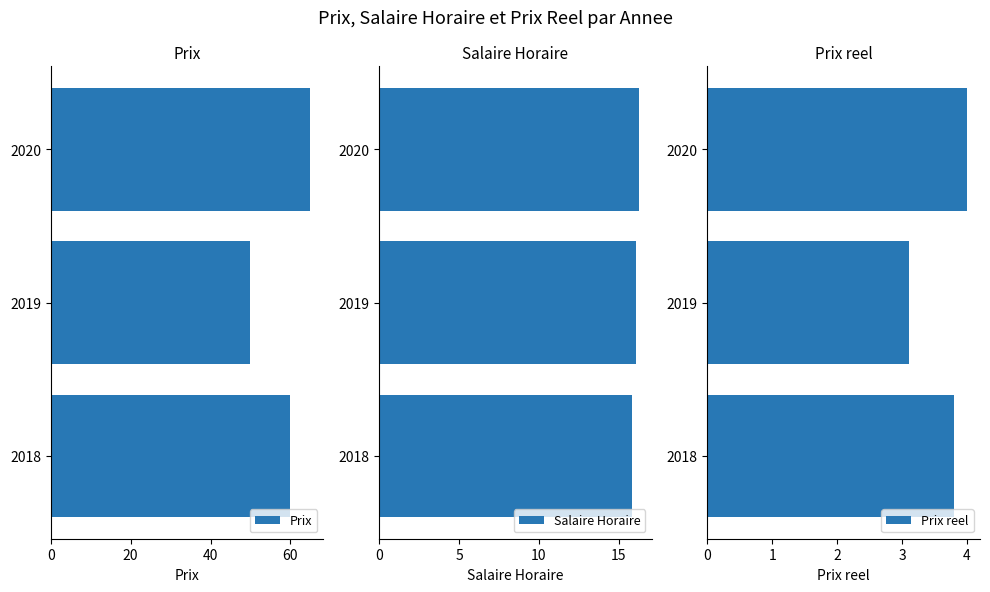

What is the highest value of the Prix series?

65.0